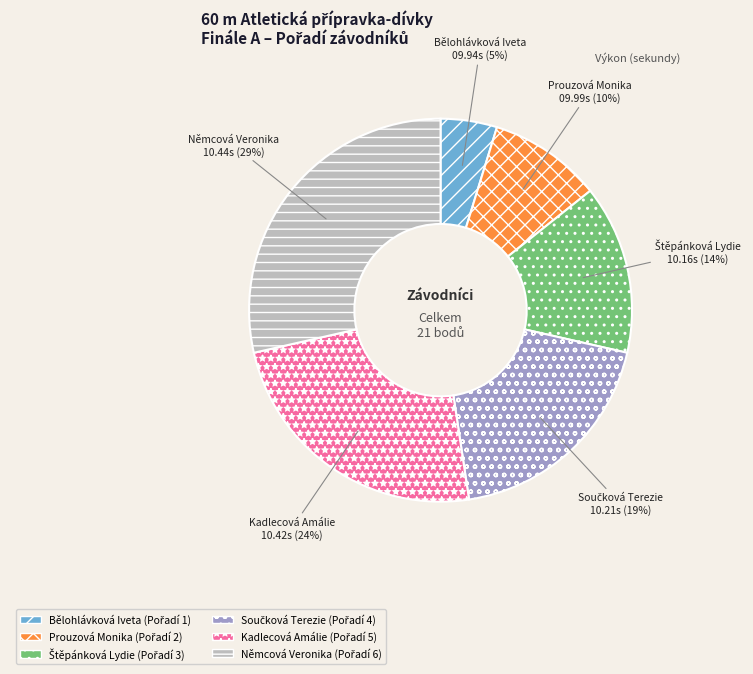

Does any single category account for the majority?

No